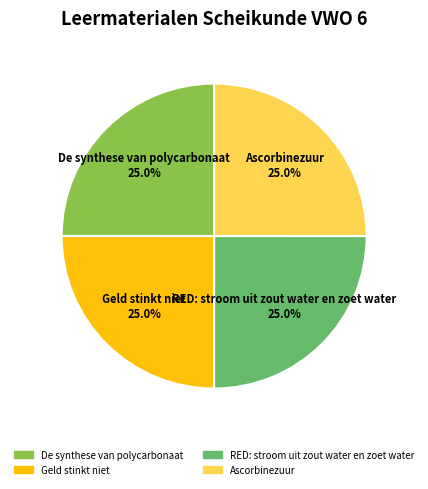

Is there a majority slice in this chart?

No